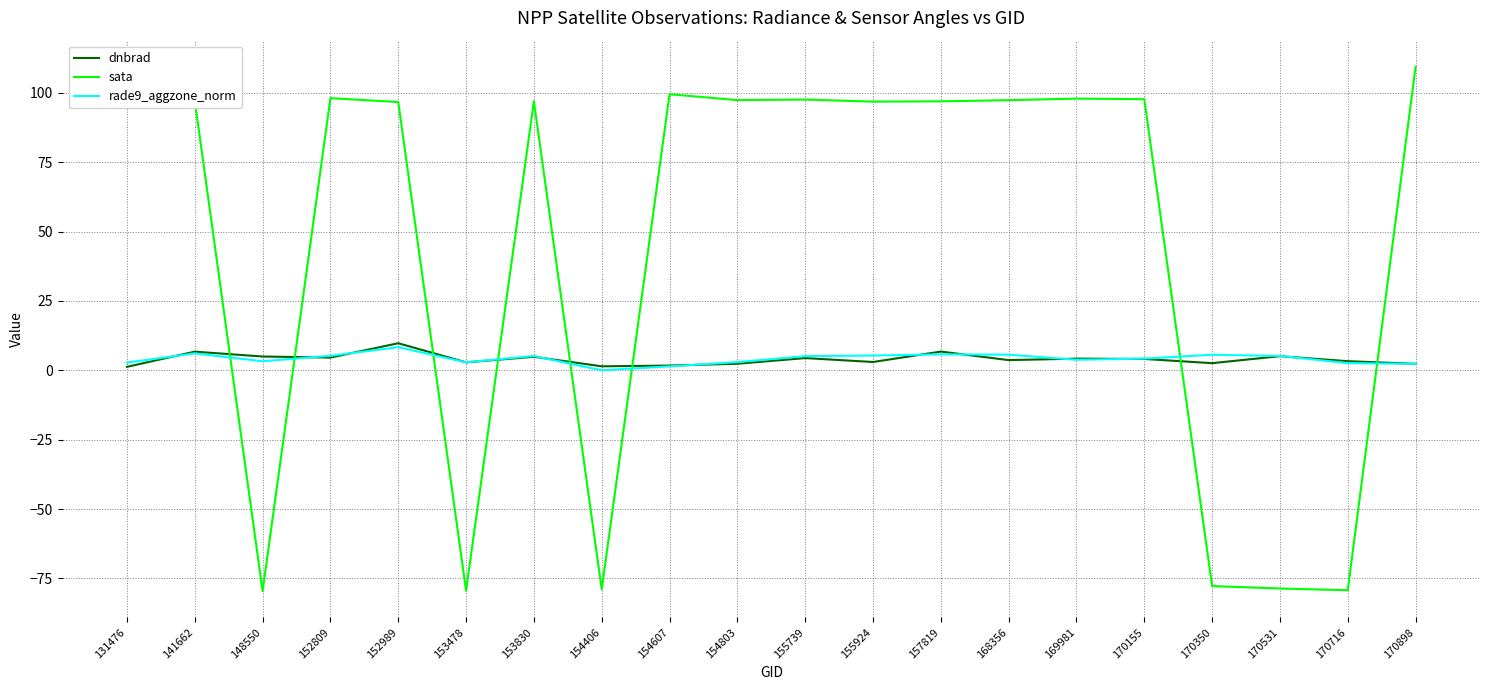

How many intersections are there between dnbrad and sata?

8